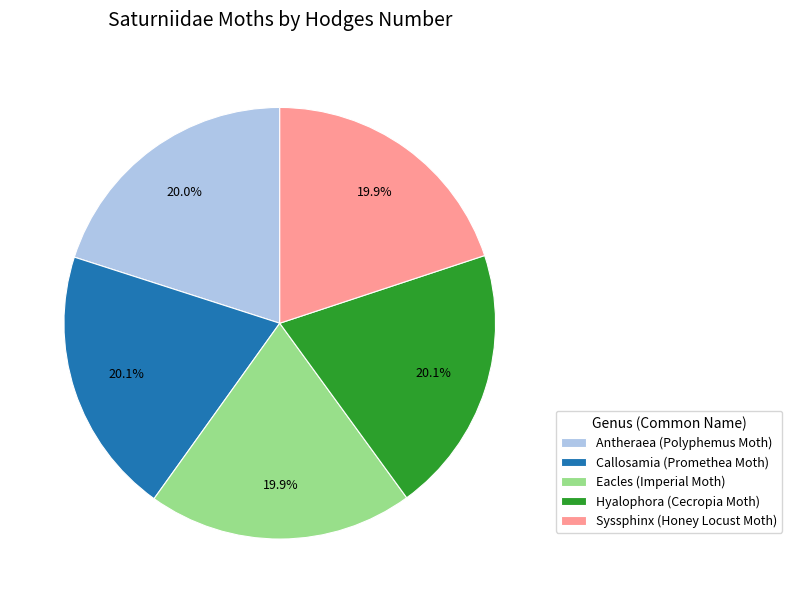

What is the ratio of the value at Hyalophora (Cecropia Moth) to the value at Eacles (Imperial Moth)?

1.0